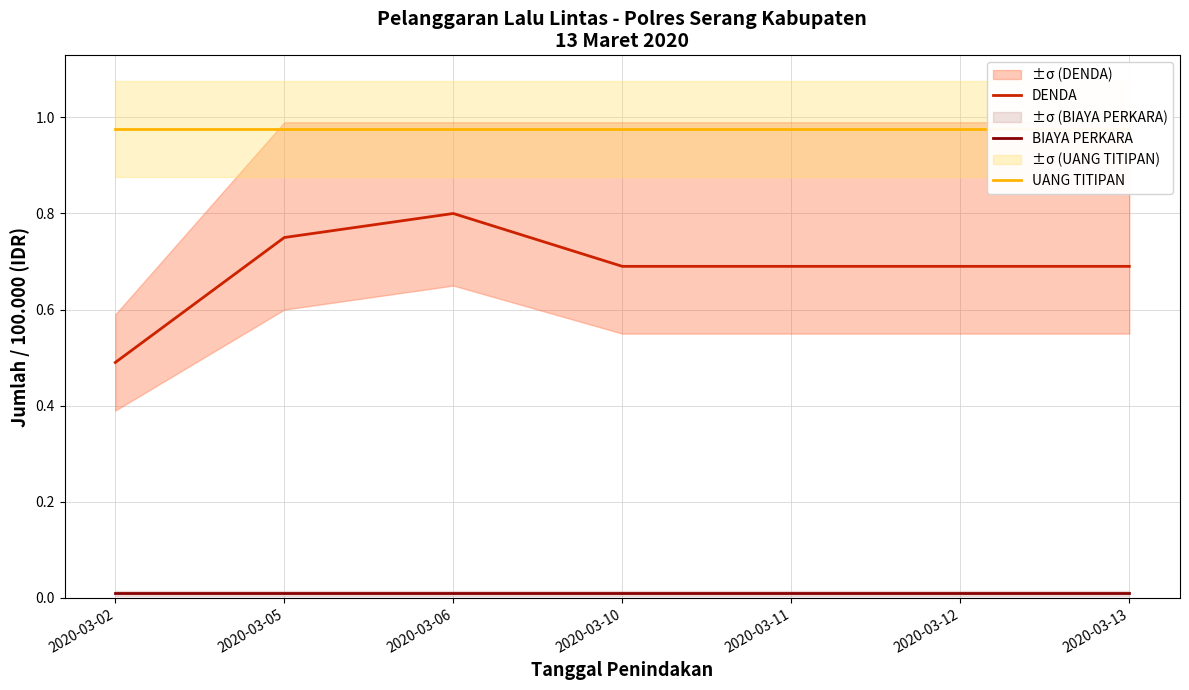

The DENDA series shows 0.9 at 2020-03-11. True or false?

False